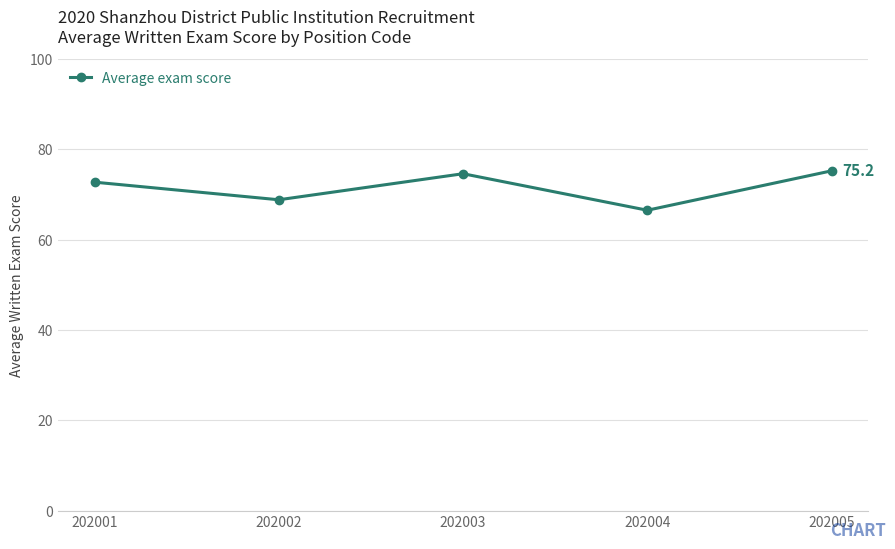

How many lines are shown in the chart?

1